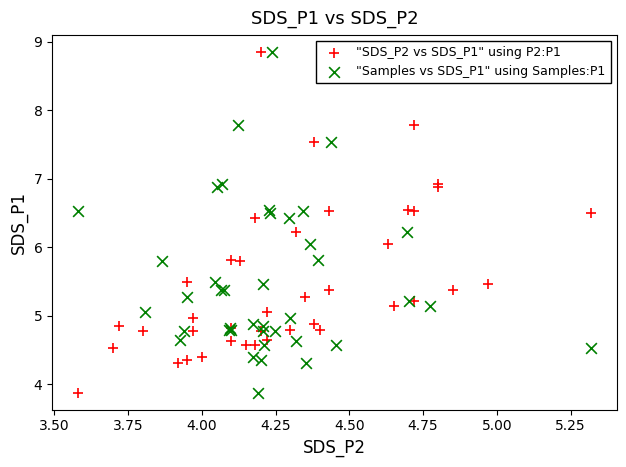

What are all the series names shown in the legend?

"SDS_P2 vs SDS_P1" using P2:P1, "Samples vs SDS_P1" using Samples:P1